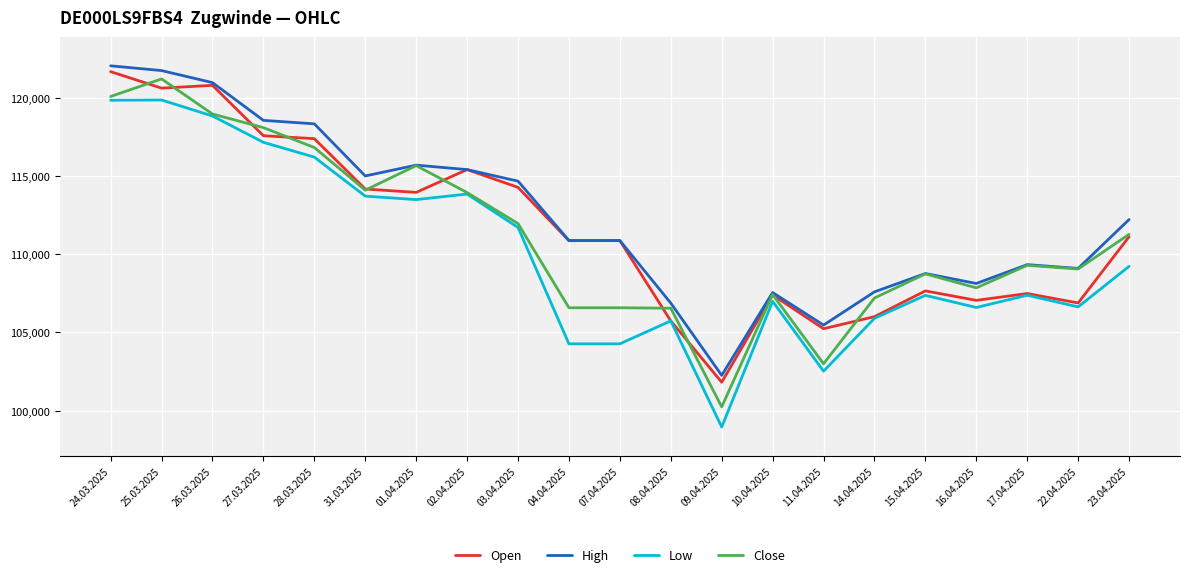

Which category has the lowest value in the Low series?

09.04.2025